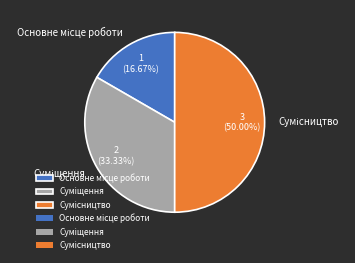

Count the number of slices in the pie.

3